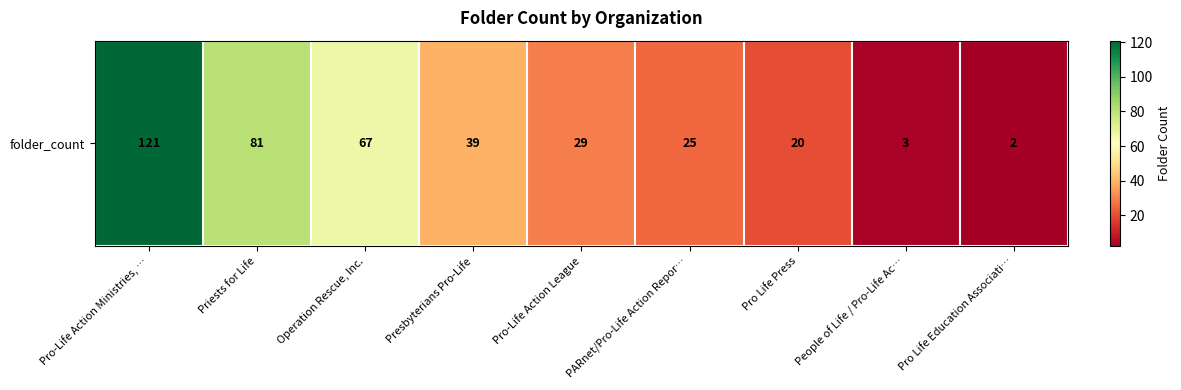

At which category does the chart reach its minimum across all series?

Pro Life Education Associati…